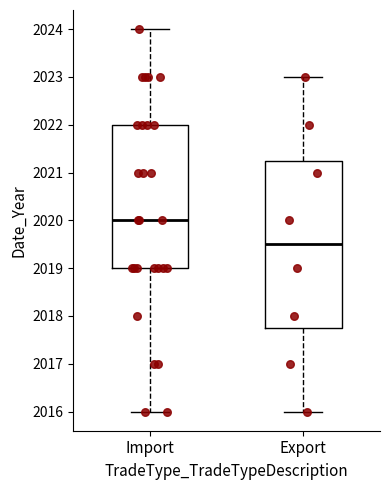

Which box has the lowest median line?

Export